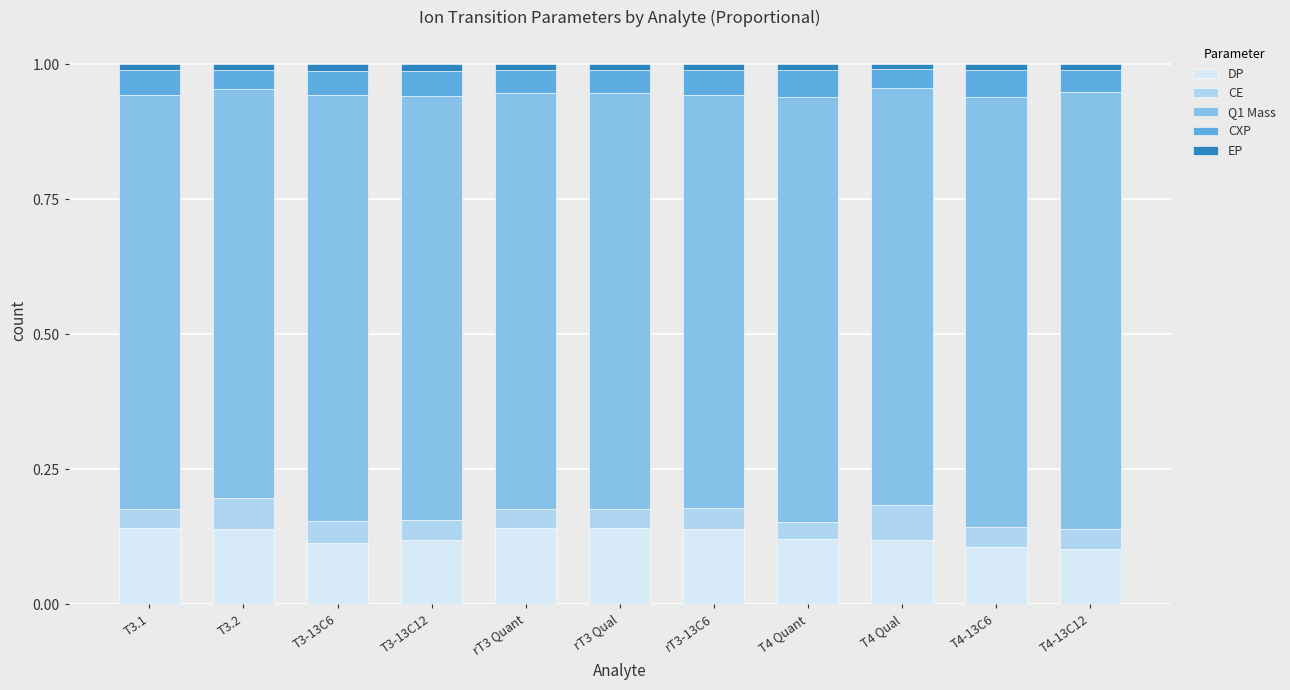

What is the sum of all DP values?

1.4